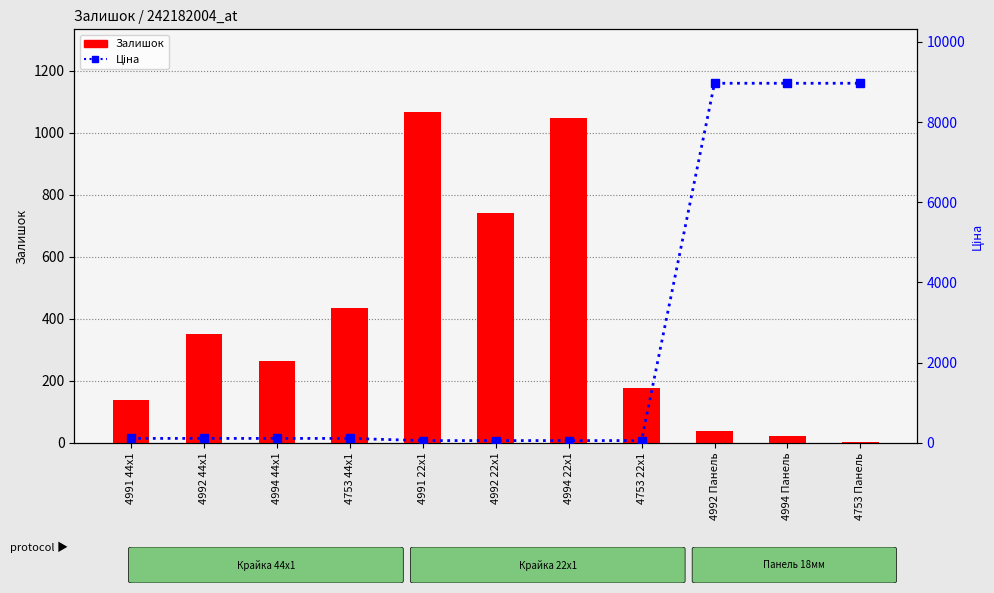

Which label corresponds to the largest value in the chart?

4992 Панель